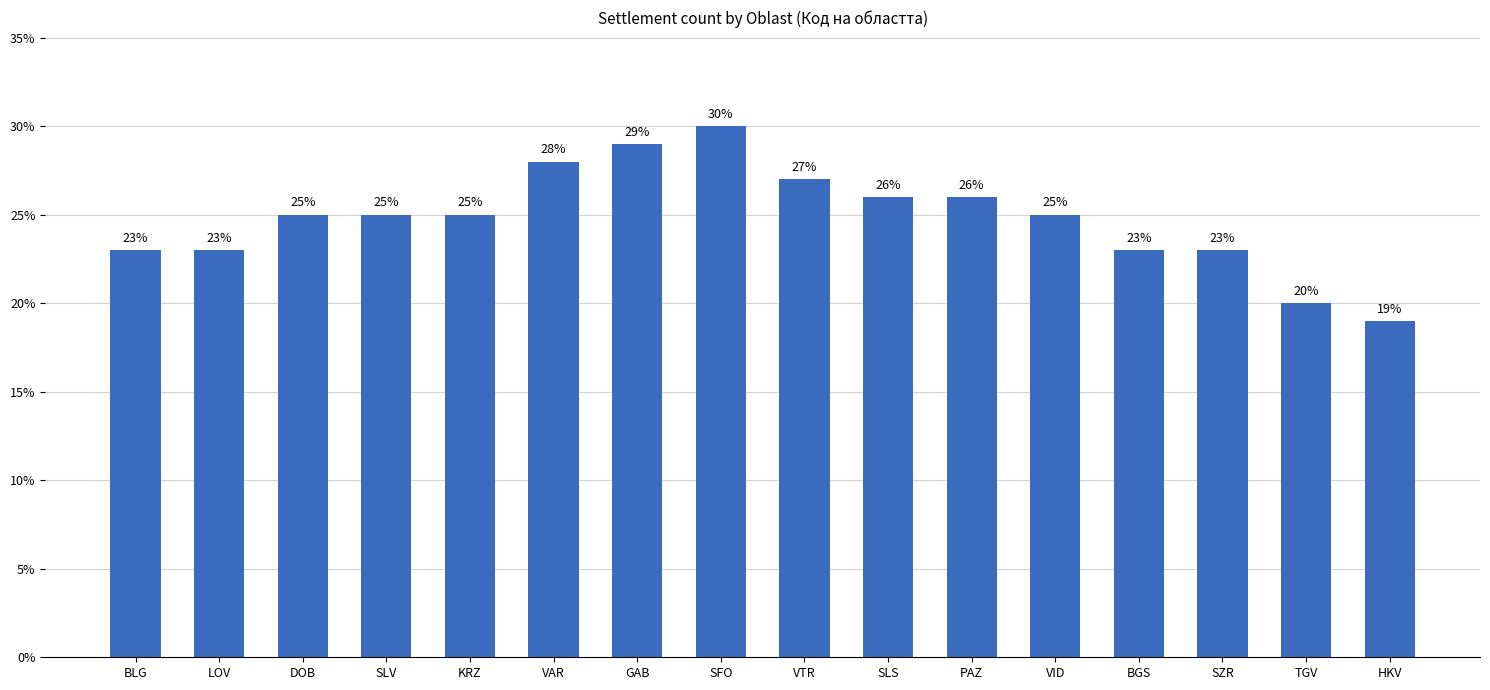

How many values are below 25?

6